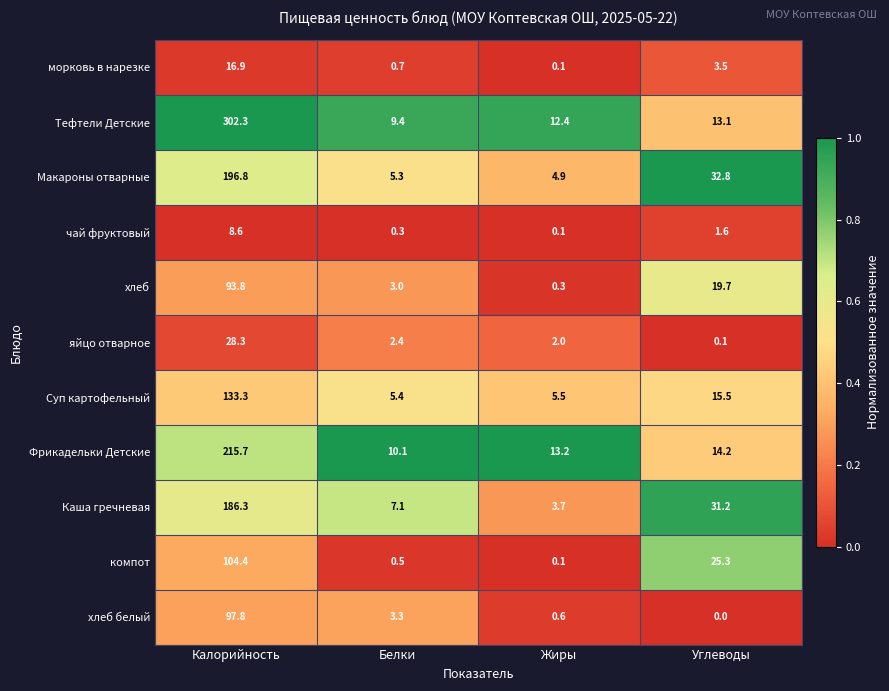

Where is чай фруктовый nearest to the value 4?

Углеводы